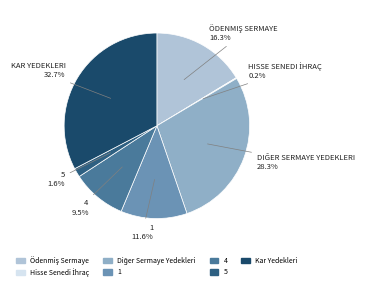

What is the ratio of the value at Diğer Sermaye Yedekleri to the value at 4?

3.0